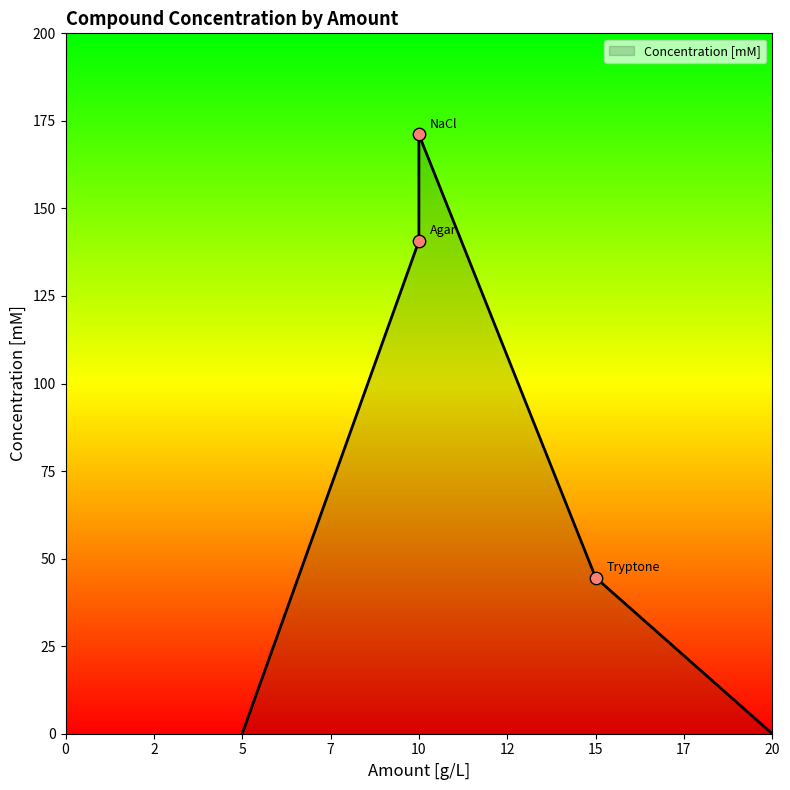

Between NaCl and Tryptone, which is larger?

NaCl